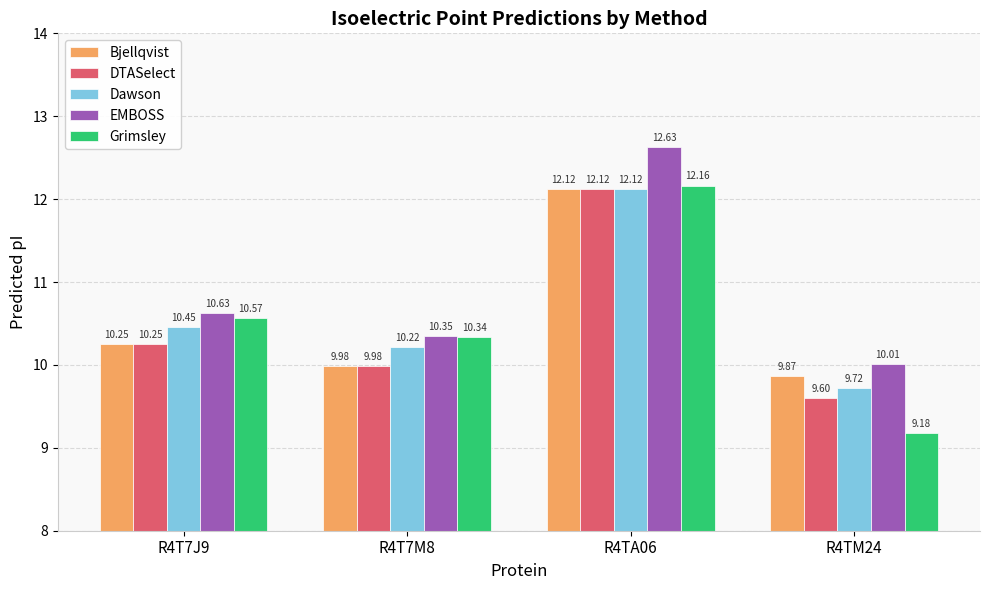

Which series changed the most between R4T7J9 and R4T7M8?

EMBOSS